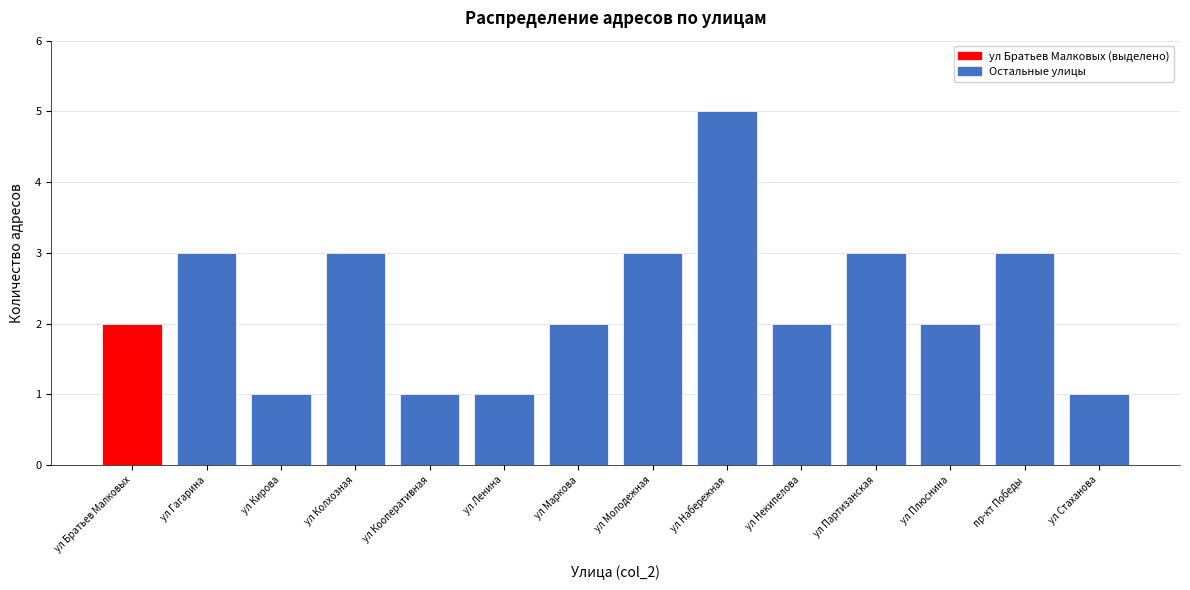

Reading right to left, what are all the values shown in this chart?

1	3	2	3	2	5	3	2	1	1	3	1	3	2